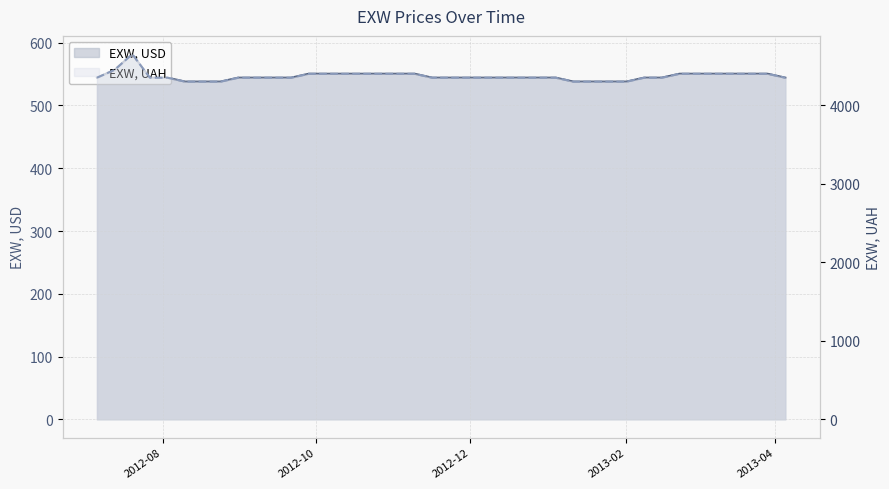

Does the chart display data point markers on the line(s)?

No